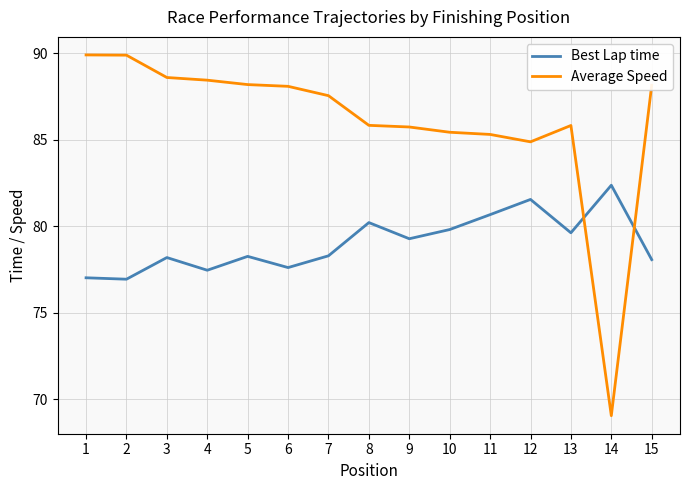

What is the difference between the maximum and second lowest values in the Best Lap time series?

5.3